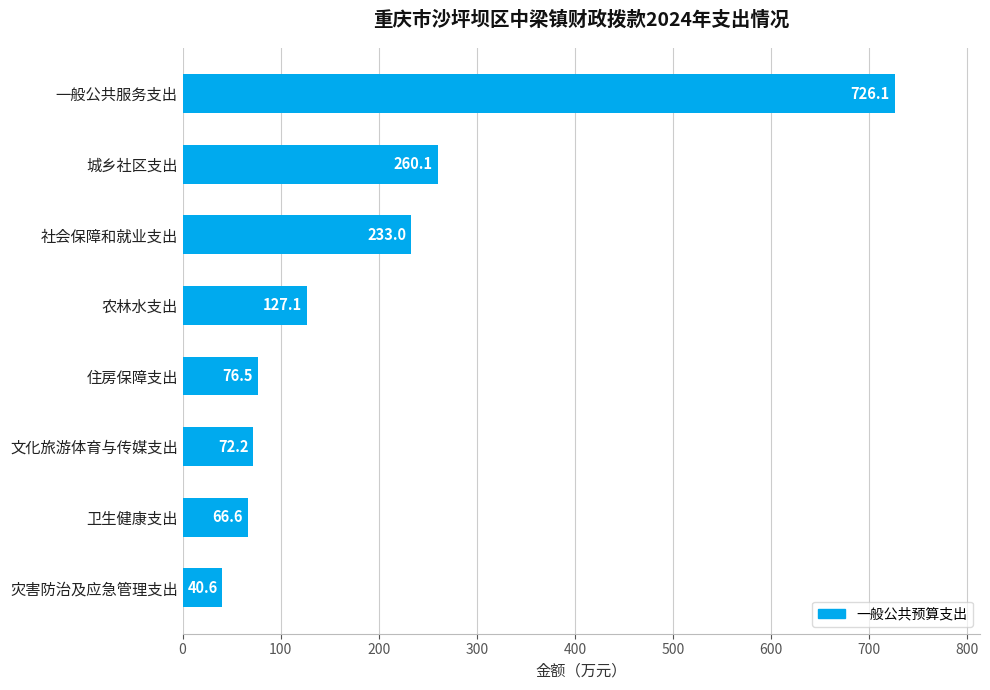

What is the average value?

200.3